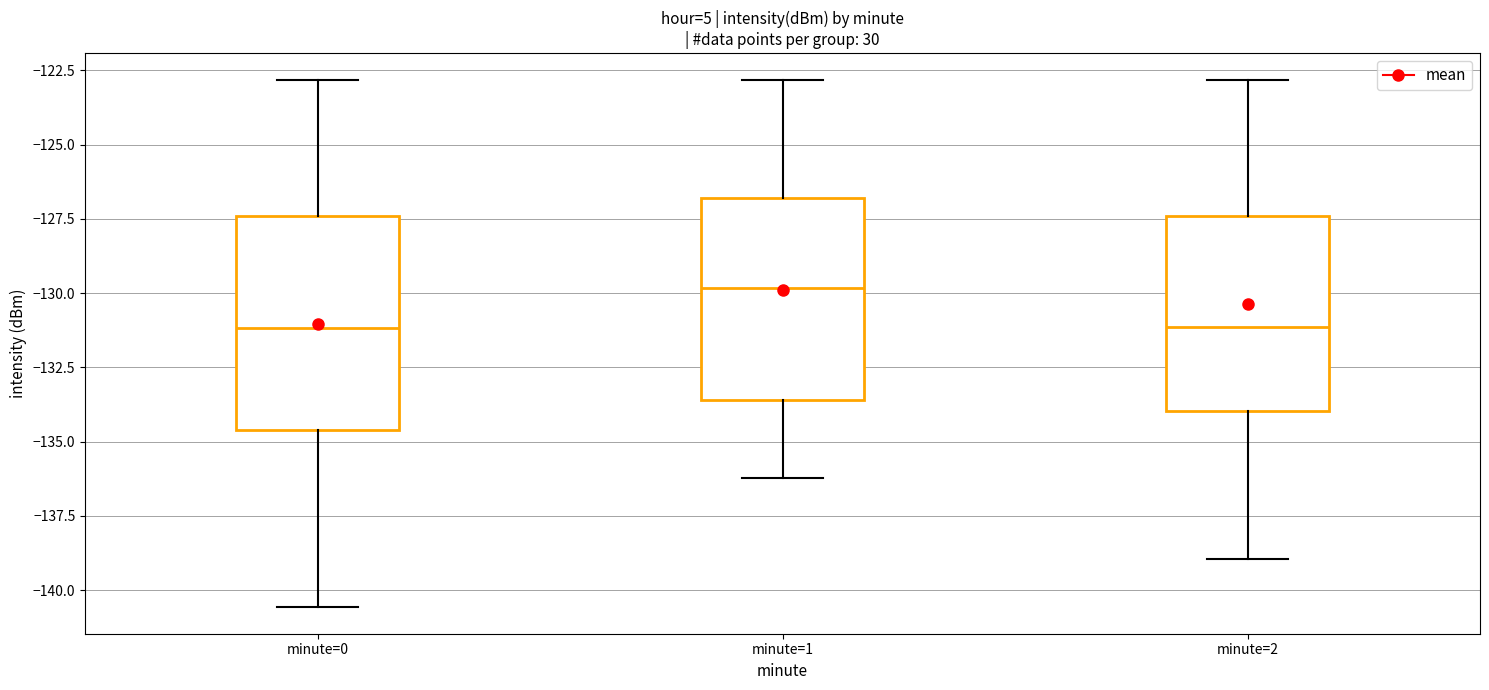

Reading left to right, read every box against the y-axis: the position of its median line, the range the box covers, and the ends of its whiskers. The values are not printed on the chart, so give them approximately, as read against the axis.

minute=0: median -131.0, box -134.5 to -127.5, whiskers -140.5 to -123.0
minute=1: median -130.0, box -133.5 to -127.0, whiskers -136.0 to -123.0
minute=2: median -131.0, box -134.0 to -127.5, whiskers -139.0 to -123.0